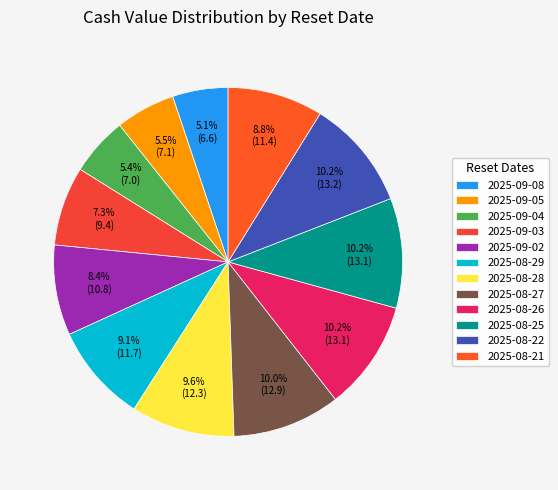

To the nearest percent, what is the combined percentage of 2025-09-04 and 2025-08-25?

16%